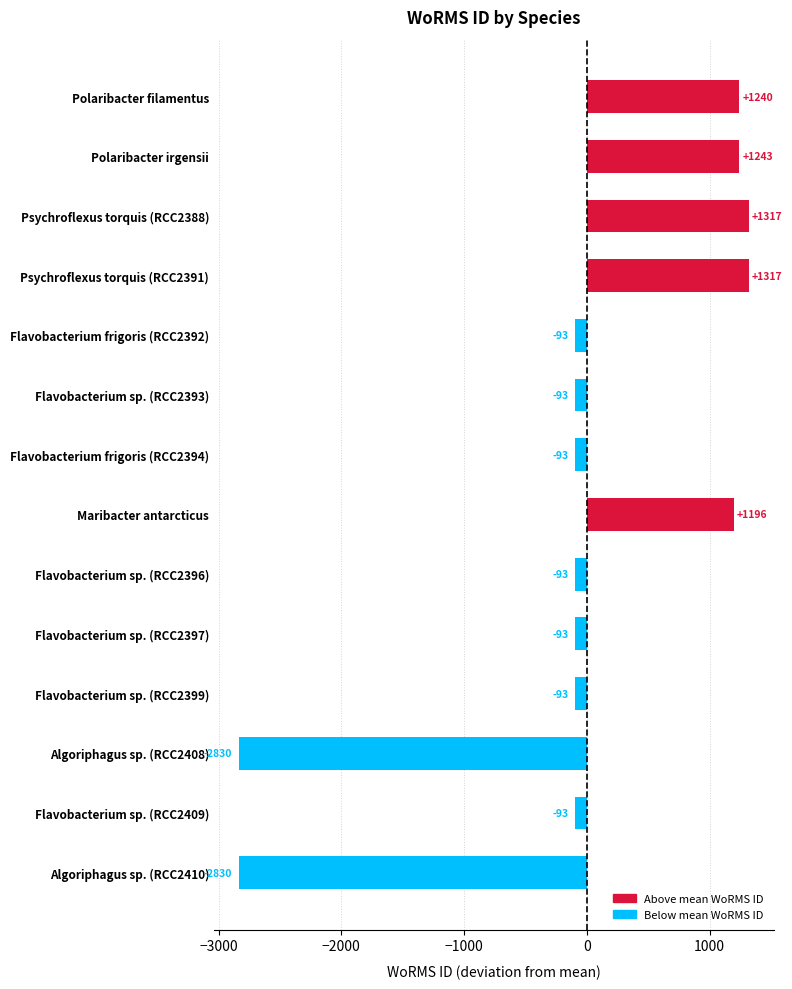

What is the minimum value shown in the chart?

-2830.1